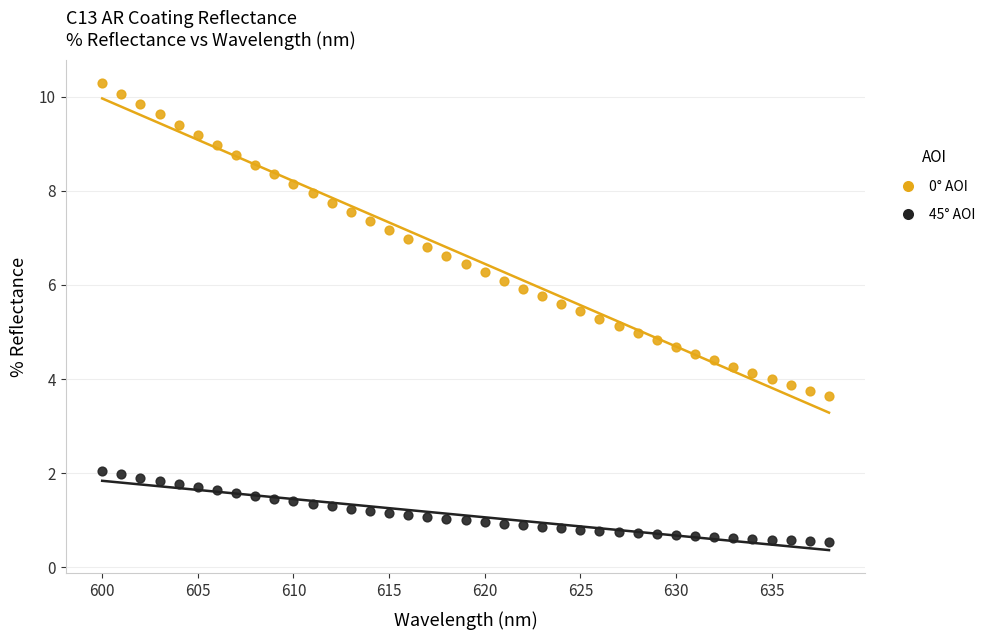

Which series contains the lowest Y value?

45° AOI